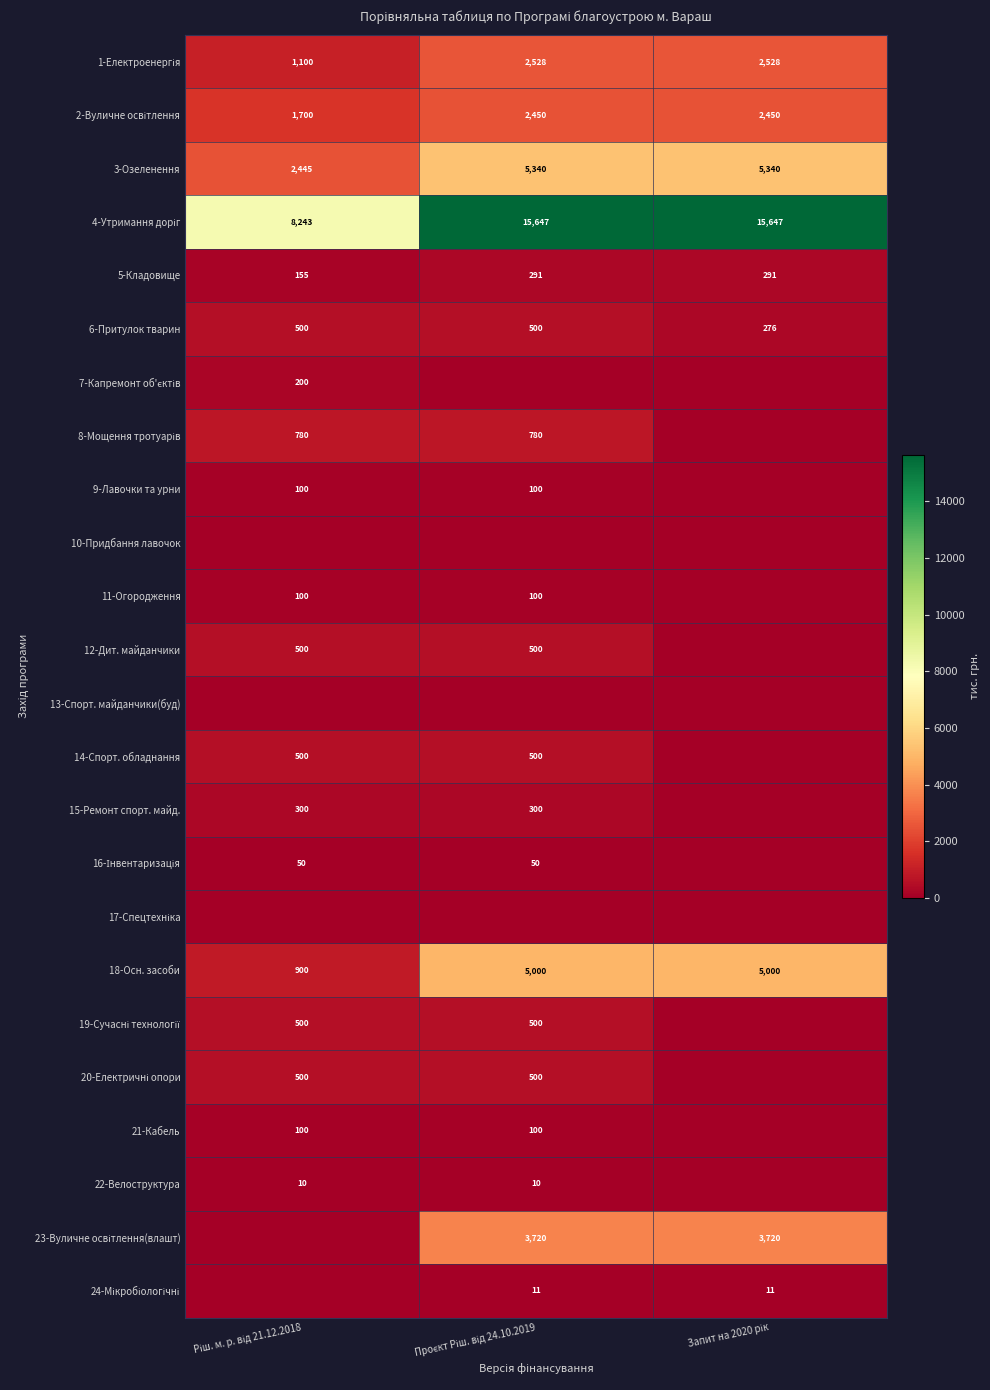

What is the difference between the maximum and minimum values in the 6-Притулок тварин series?

224